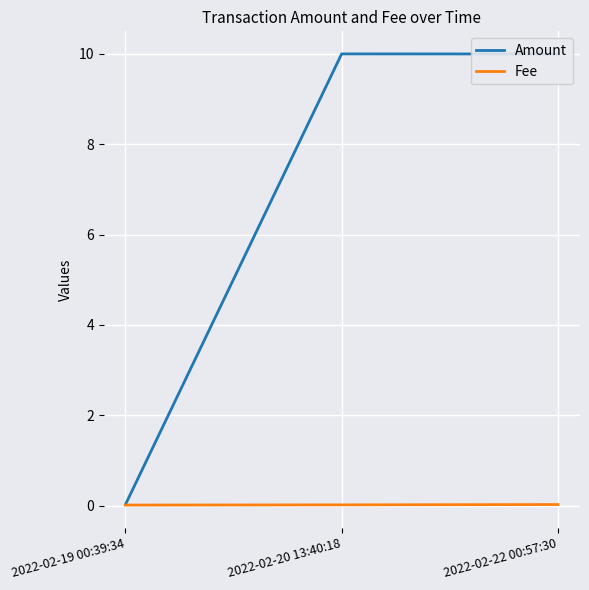

At which label does Amount first exceed 9?

2022-02-20 13:40:18